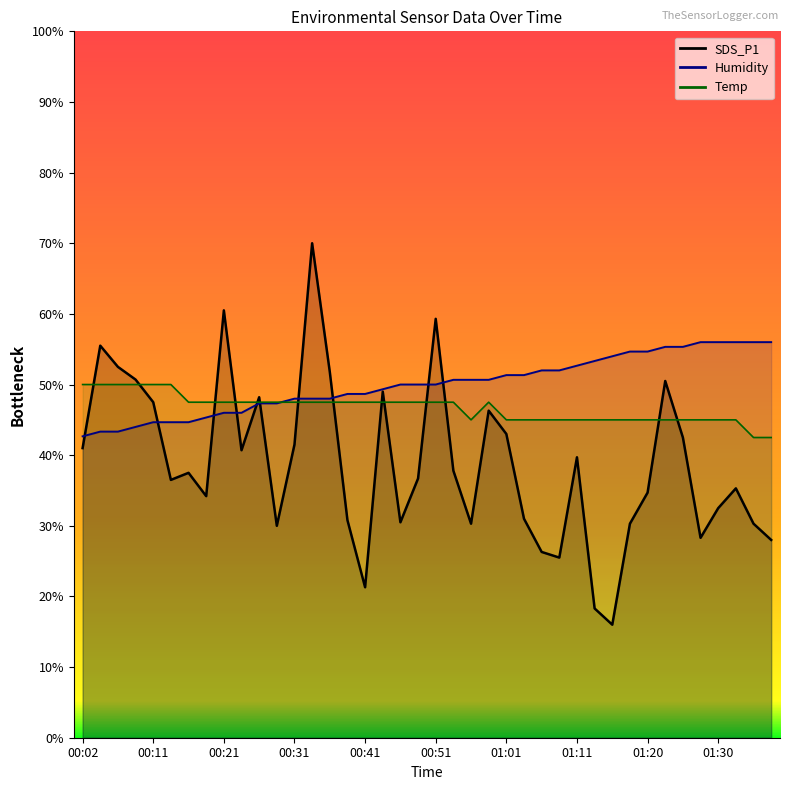

How many values in the Temp series are below 47?

17